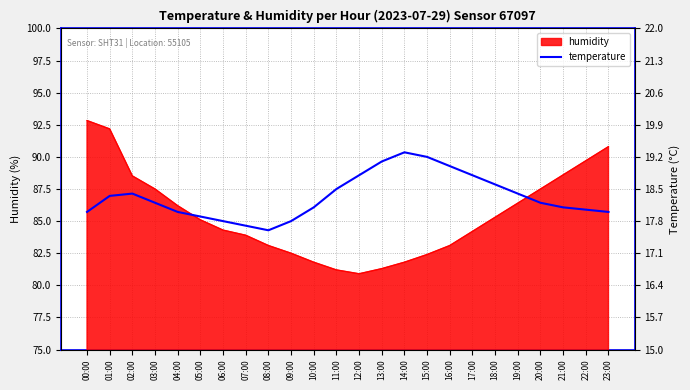

What is the change in value from 08:00 to 21:00?

+0.5